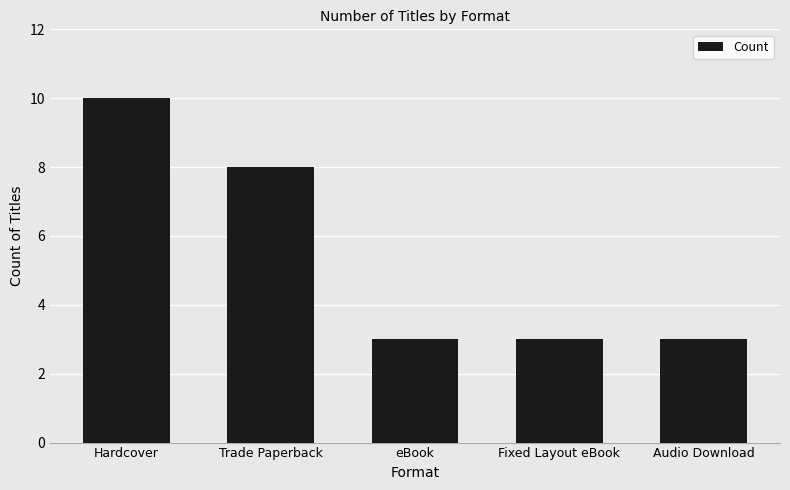

What is the maximum value shown in the chart?

10